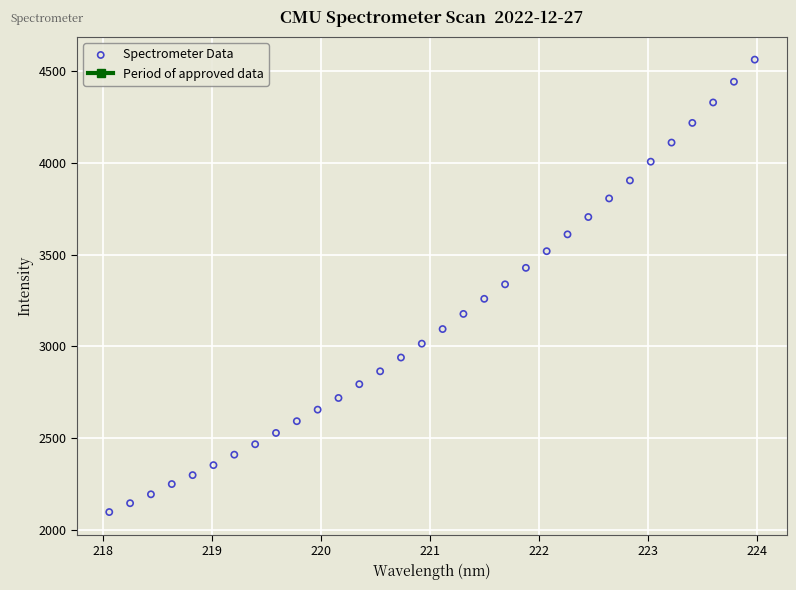

What is the range of X values (max minus min)?

5.9